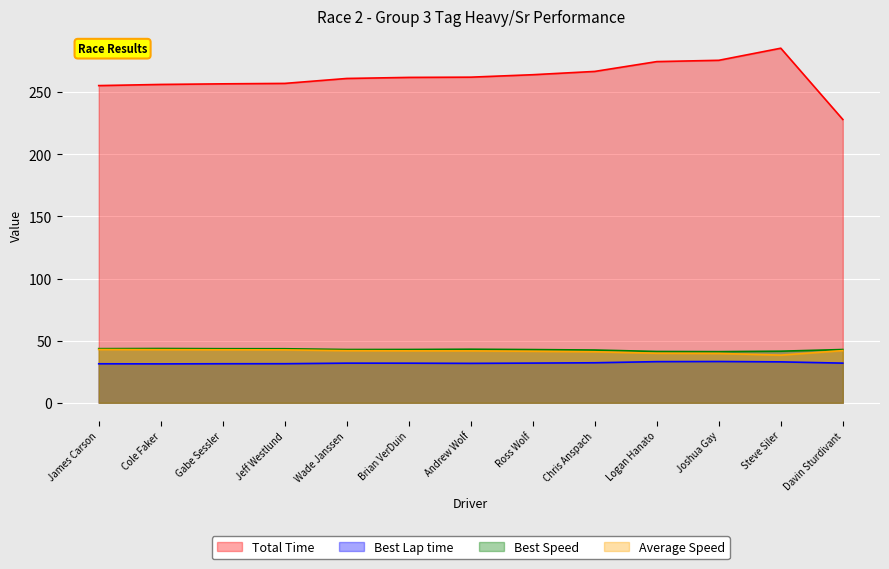

Where is the first local maximum for Best Speed?

Cole Faker